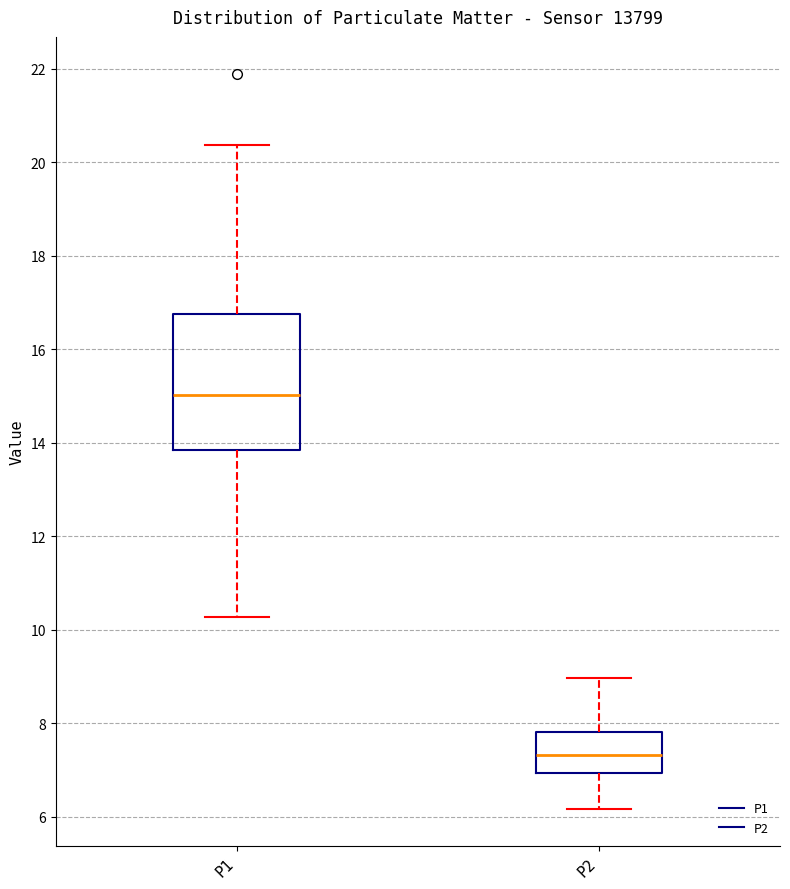

Where does the median line of the box for P2 sit on the y-axis? The values are not printed on the chart, so give them approximately, as read against the axis.

7.4